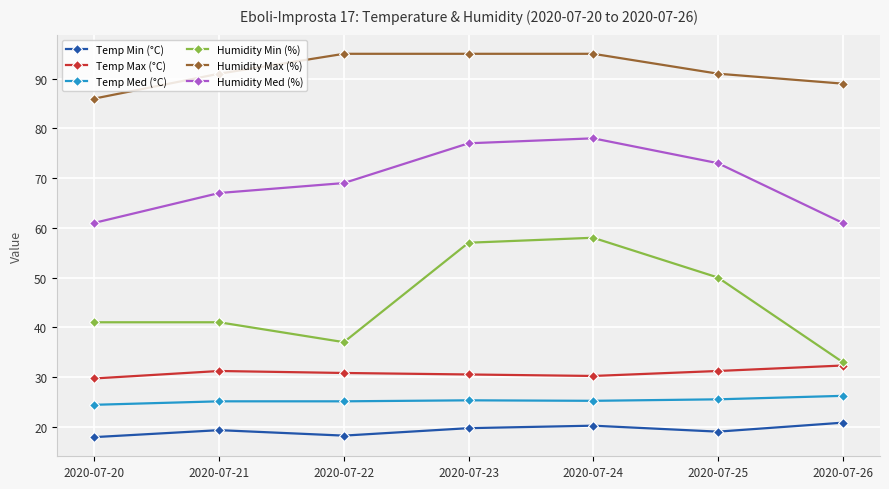

What value does the Humidity Med (%) series have at 2020-07-25?

73.0